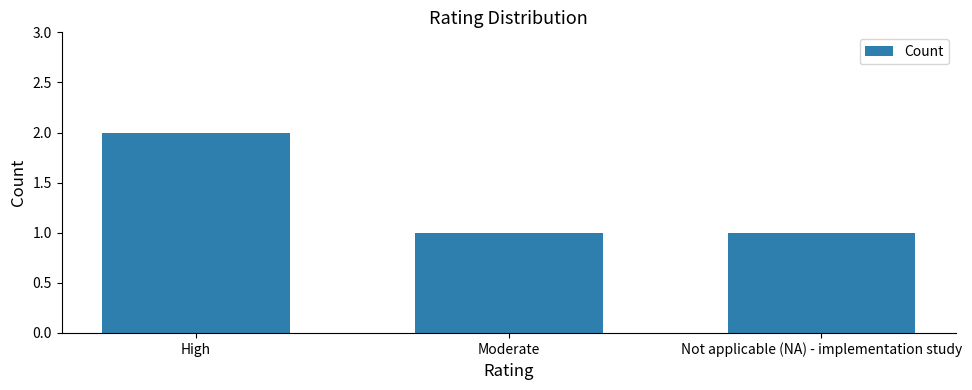

Which category has the highest value across all series?

High